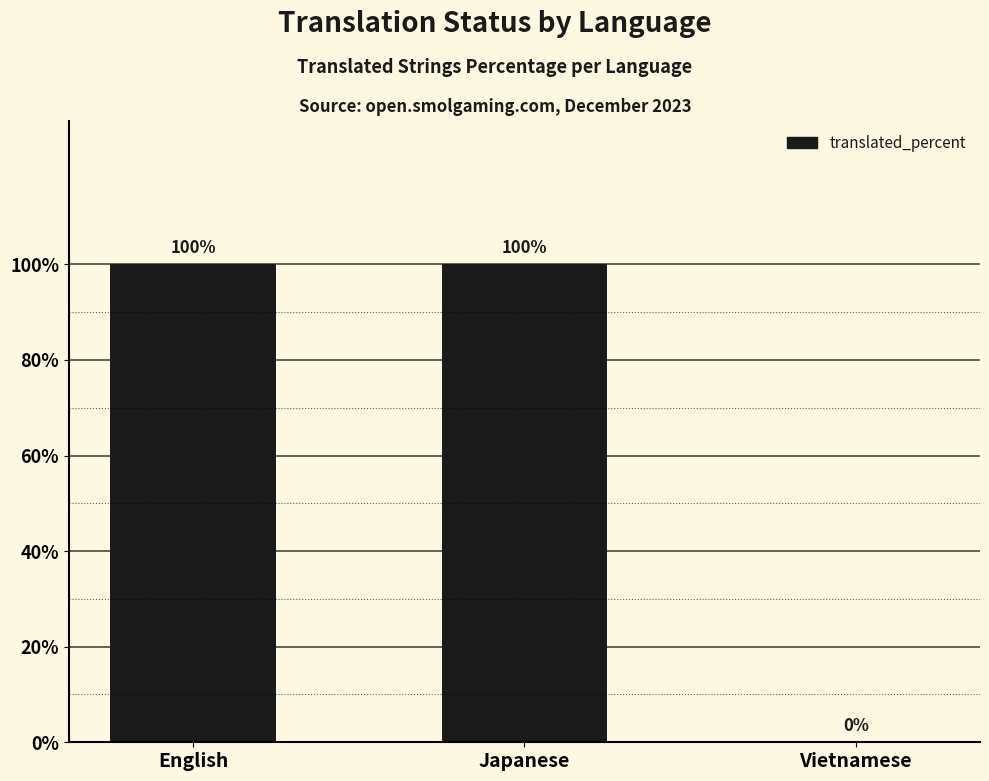

Read the value at Japanese, to the nearest 10.

100